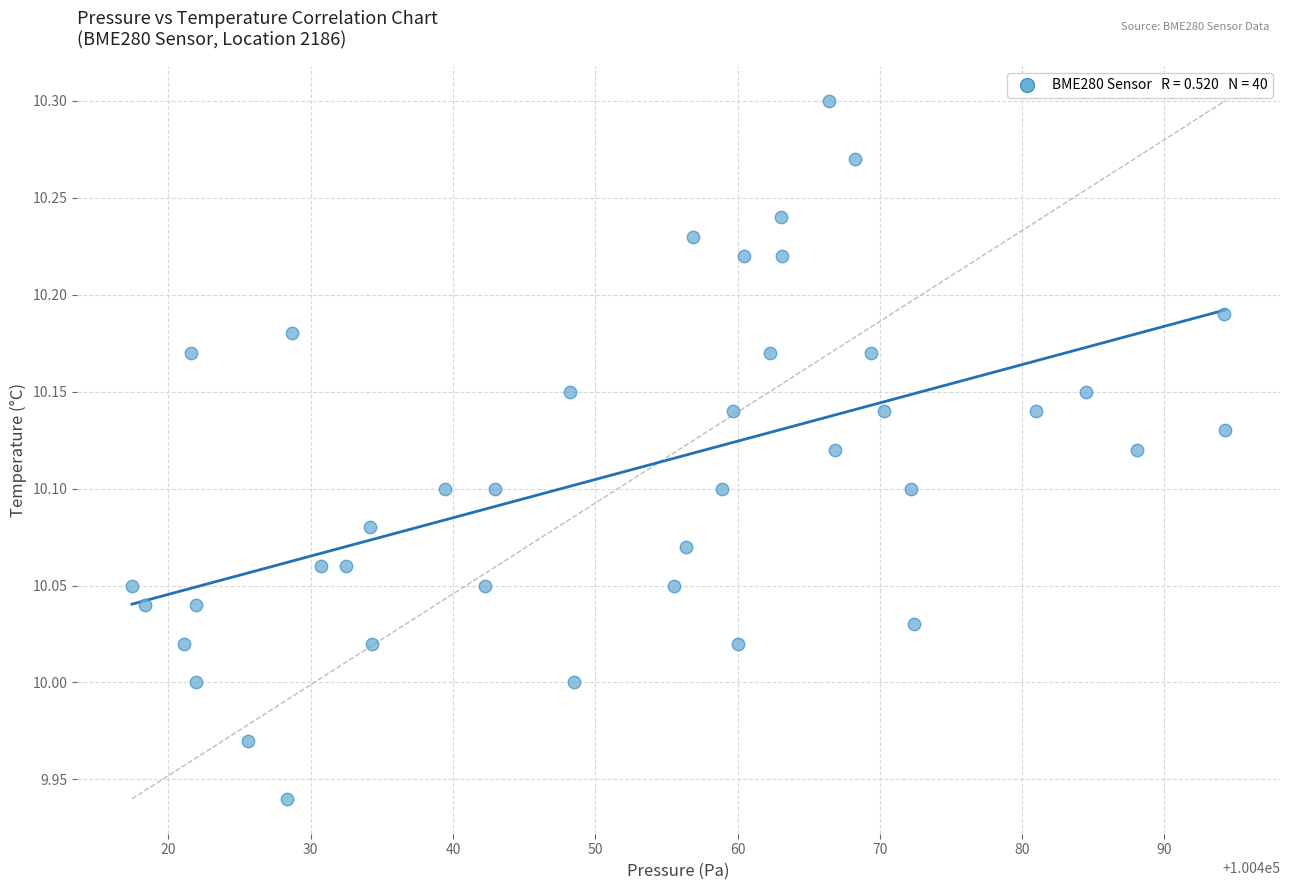

What is the range of Y values (max minus min)?

0.4